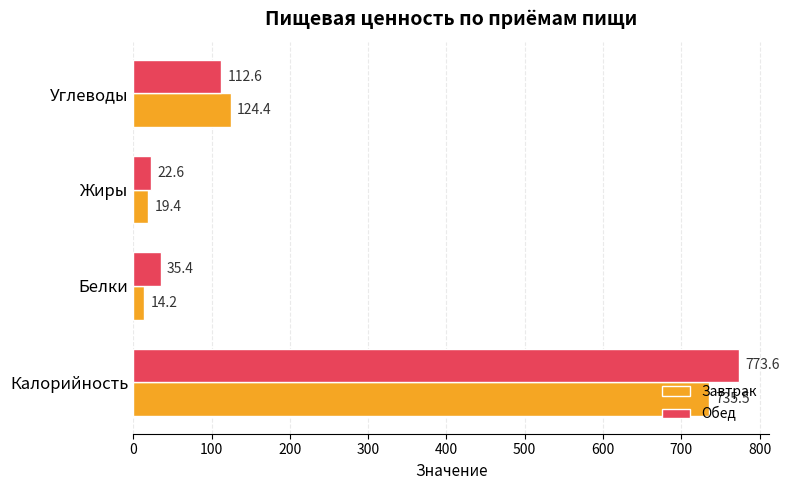

The value of Обед at Углеводы is 112.6. True or false?

True